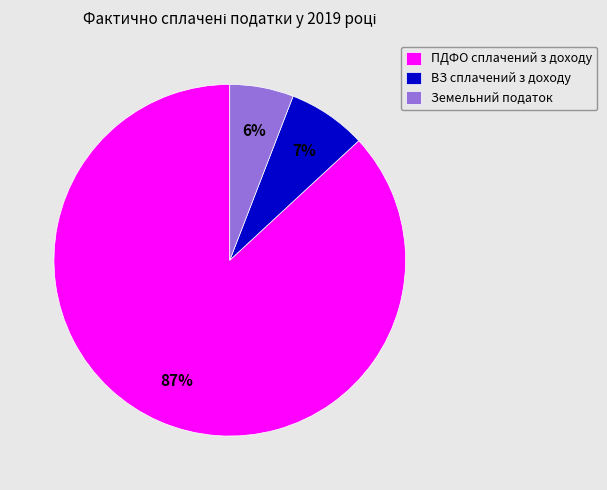

To the nearest percent, what percentage of the pie is ВЗ сплачений з доходу?

7%